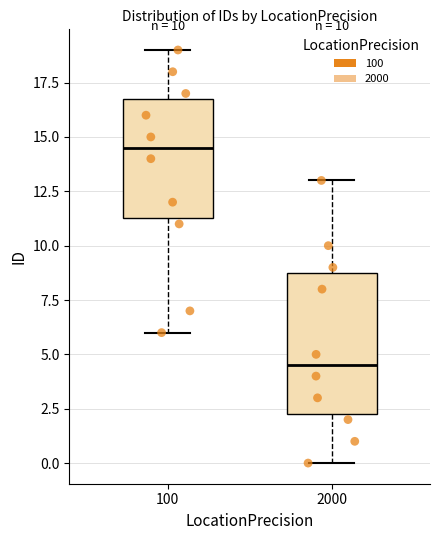

Comparing the boxes themselves (not the whiskers), which one is the tallest?

2000